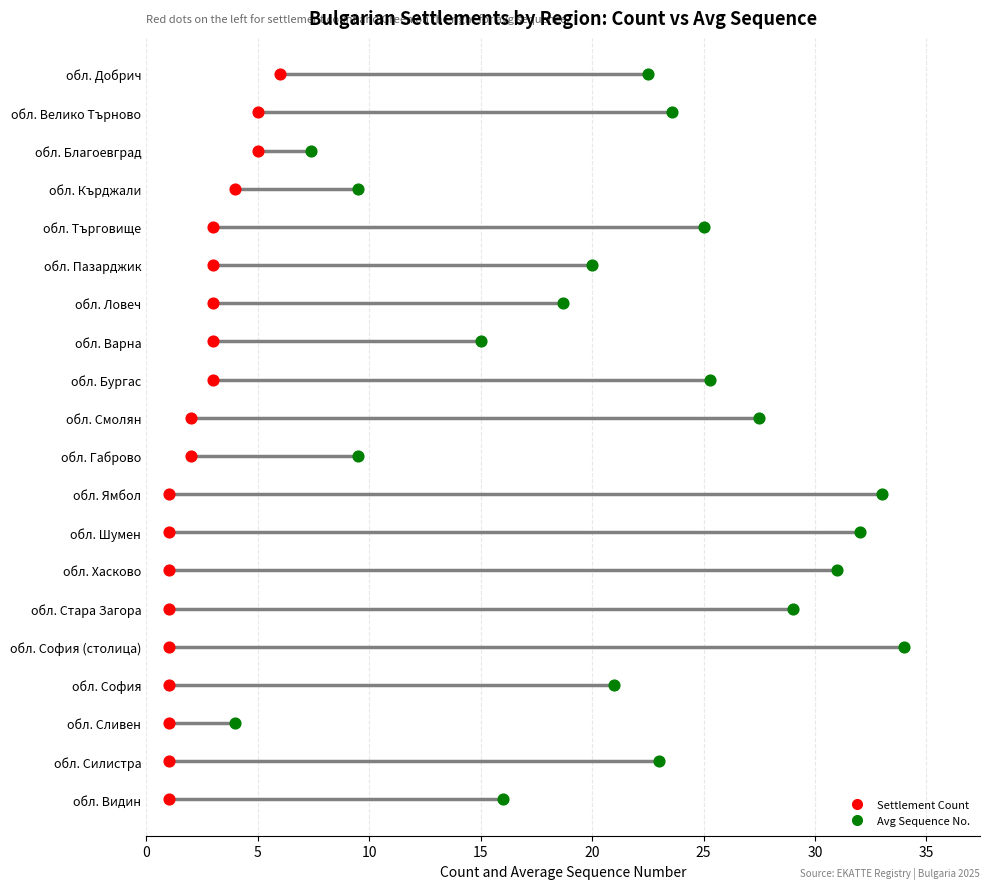

Which series reaches the minimum Y coordinate?

Settlement Count